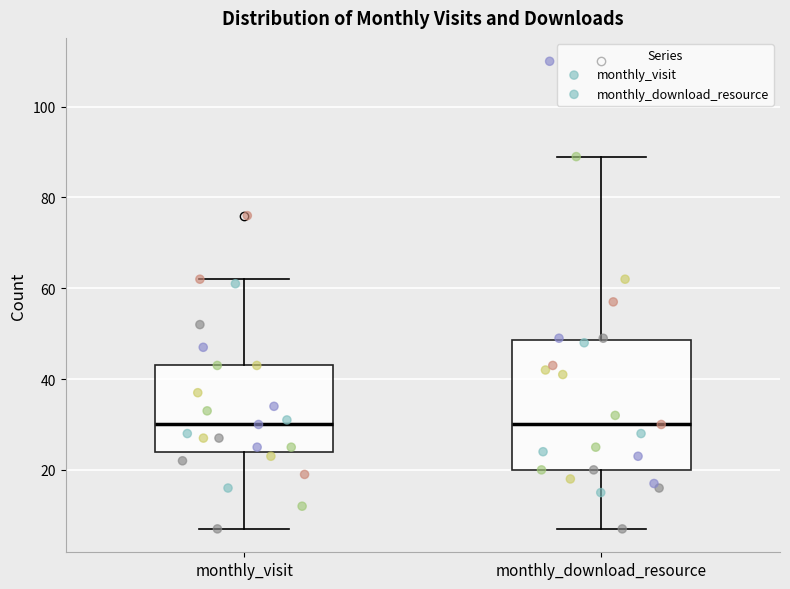

Reading left to right, read every box against the y-axis: the position of its median line, the range the box covers, and the ends of its whiskers. The values are not printed on the chart, so give them approximately, as read against the axis.

monthly_visit: median 30, box 24 to 44, whiskers 8 to 62
monthly_download_resource: median 30, box 20 to 48, whiskers 8 to 90